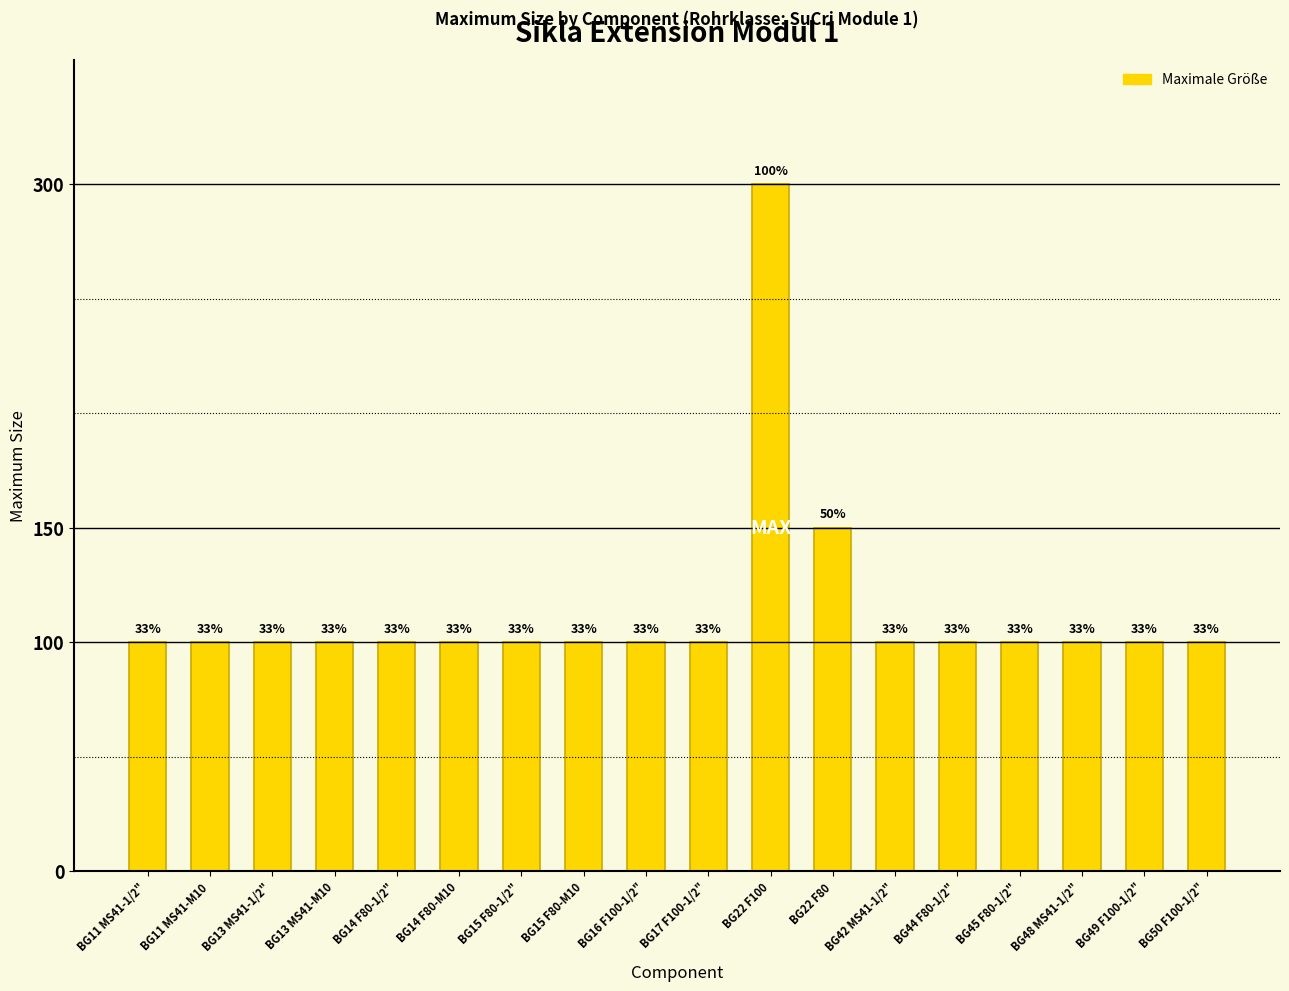

Does the chart contain any negative values?

No